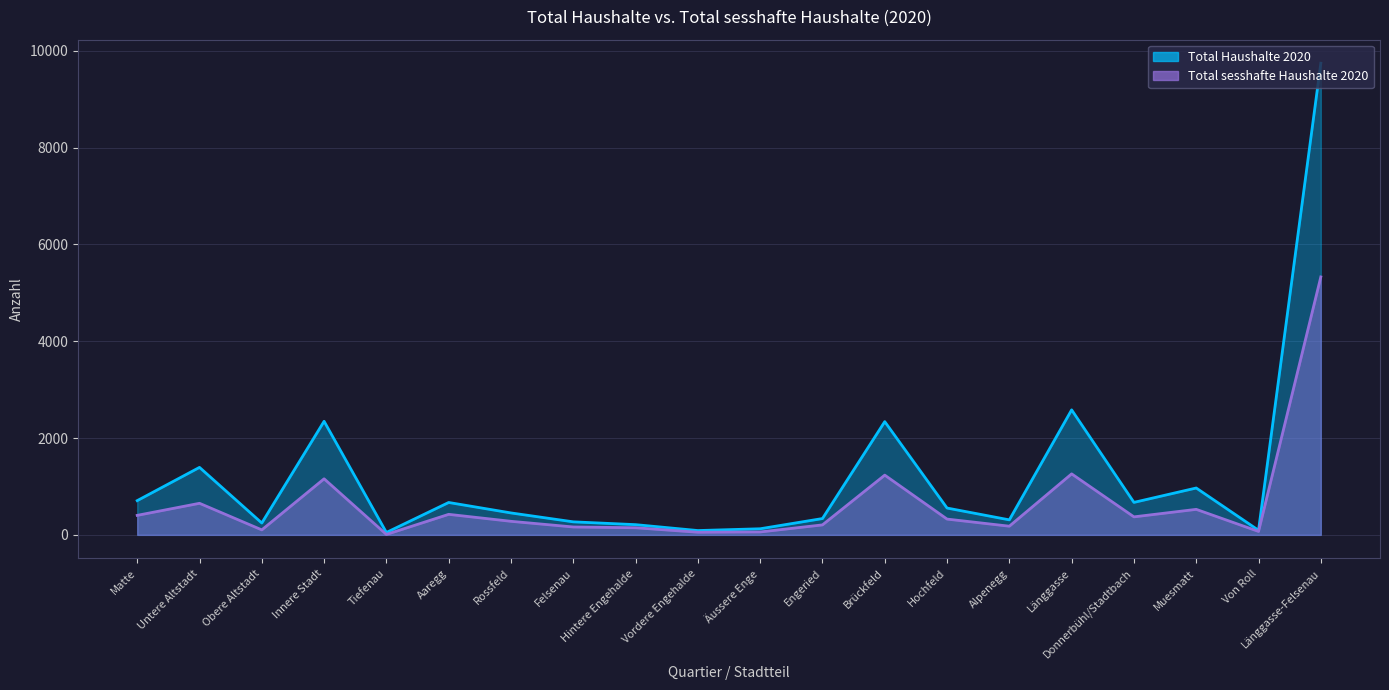

True or false: Total sesshafte Haushalte 2020 and Total Haushalte 2020 intersect in this chart.

False